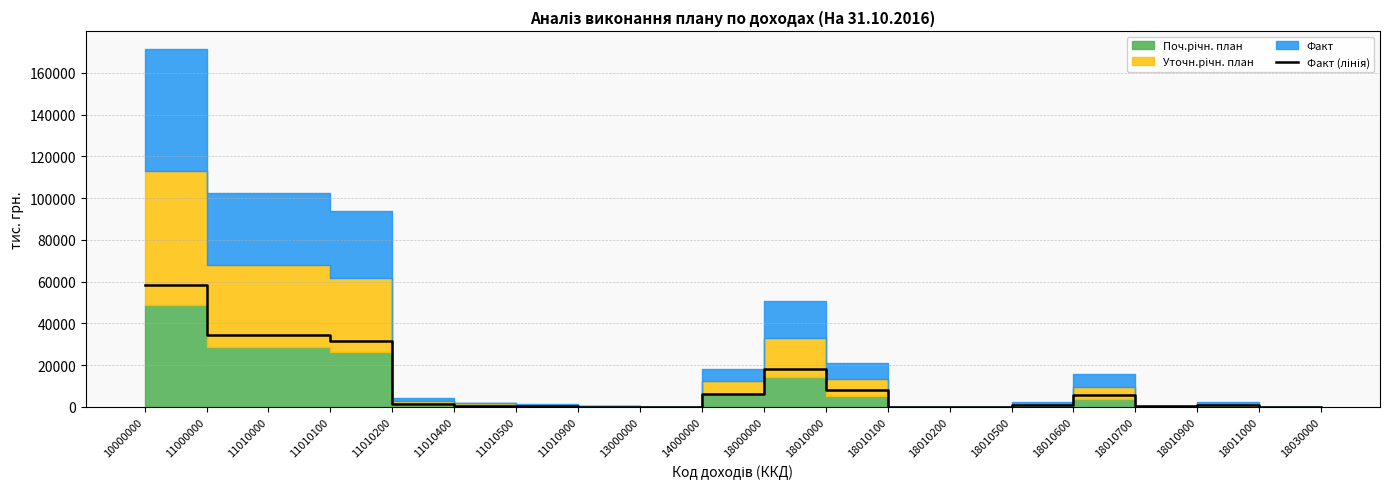

True or false: there are more than 2 points higher than both neighbors.

True